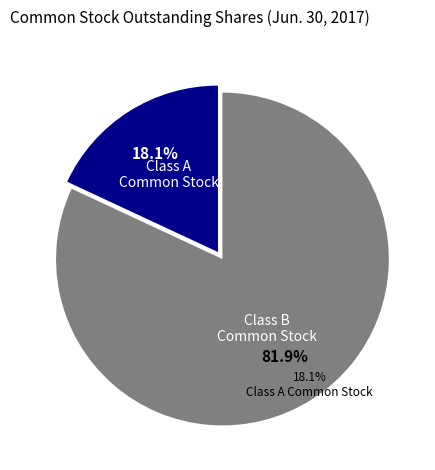

Is there any slice that represents more than half of the pie?

Yes